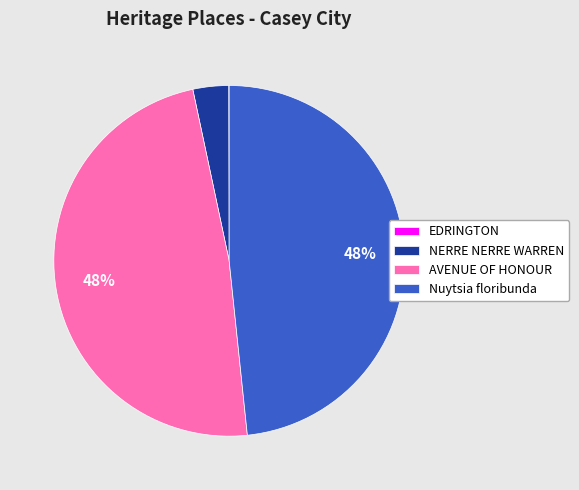

Approximately how many times larger is the value at Nuytsia floribunda compared to AVENUE OF HONOUR?

1.0